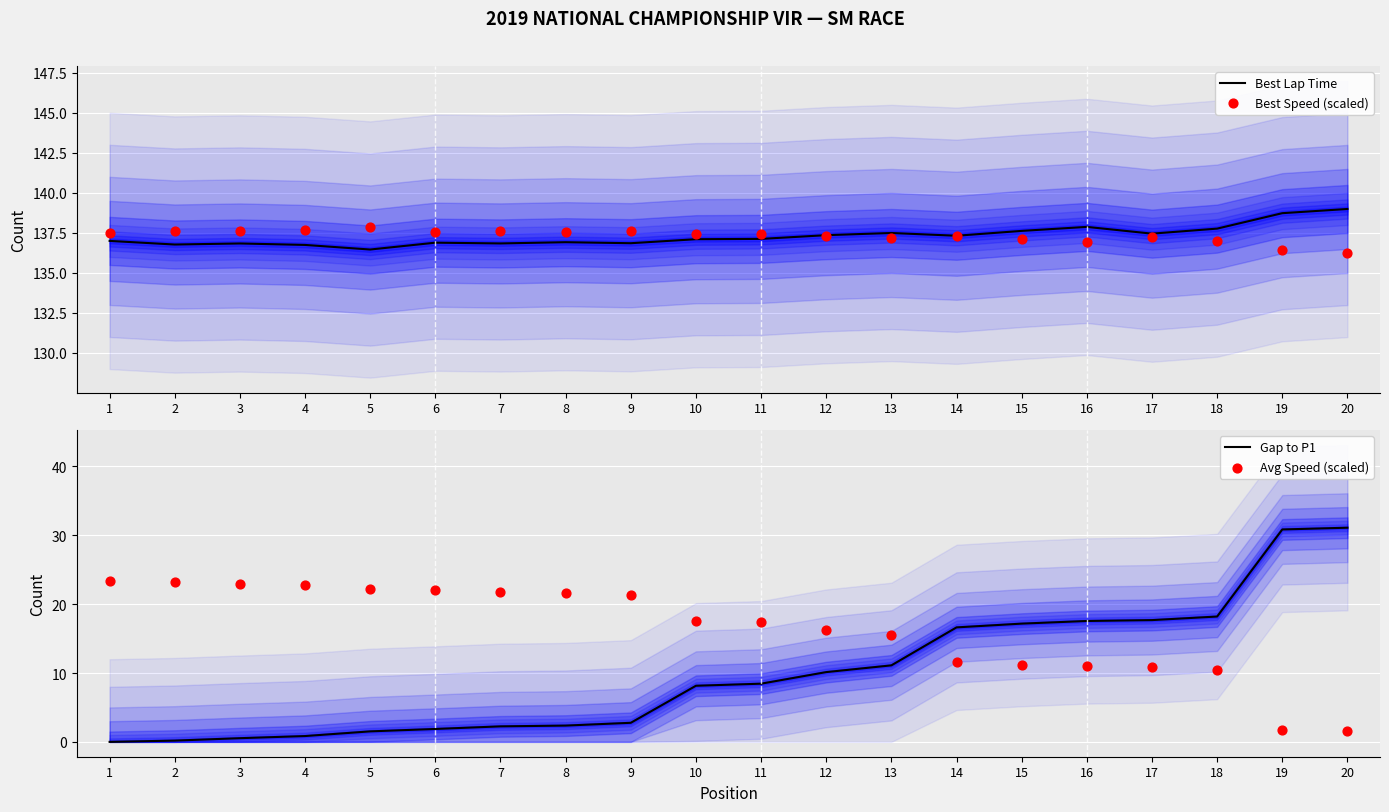

Is the value of Best Lap Time at 15 greater than the value of Avg Speed (scaled) at 9?

Yes